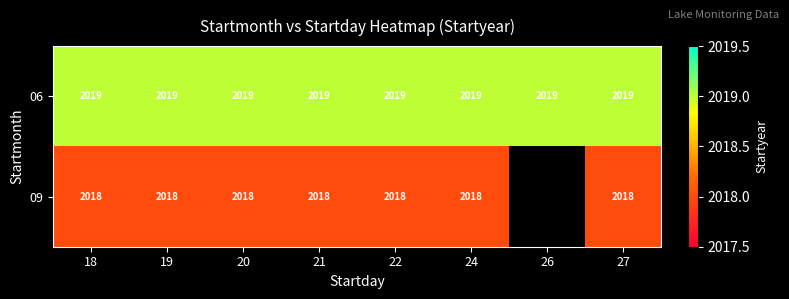

What is the average value of the 06 series?

2019